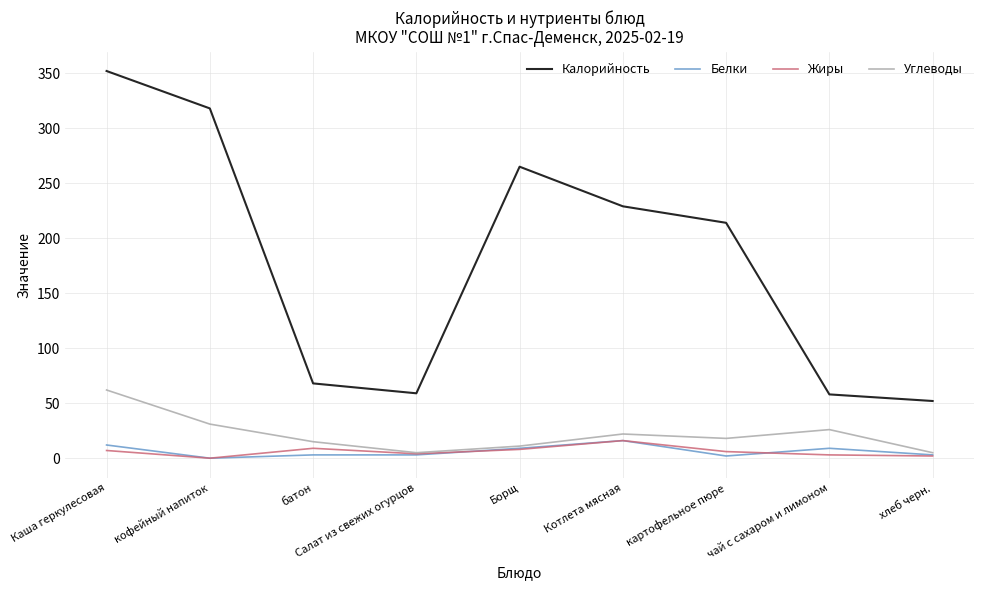

True or false: Калорийность has a value of 52 at хлеб черн..

True